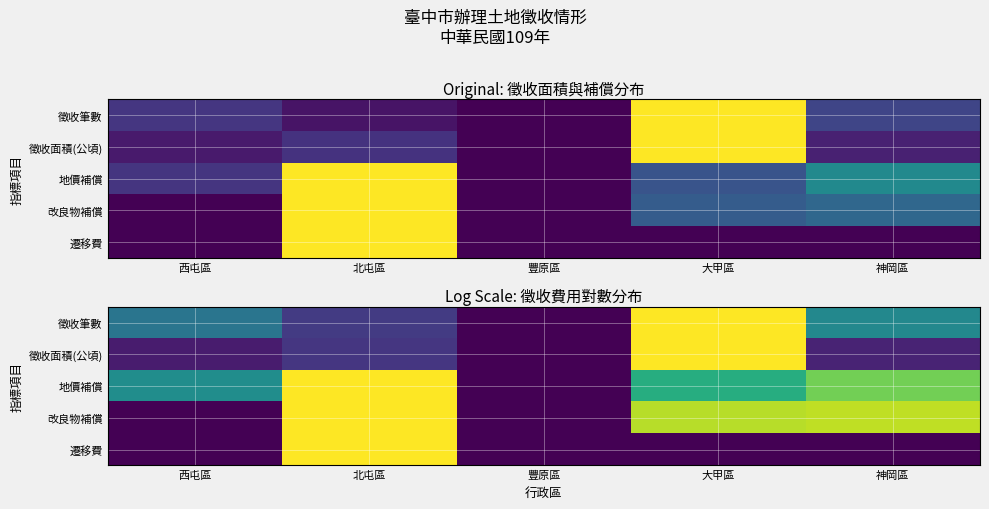

The 地價補償 series shows 0.2 at 大甲區. True or false?

False